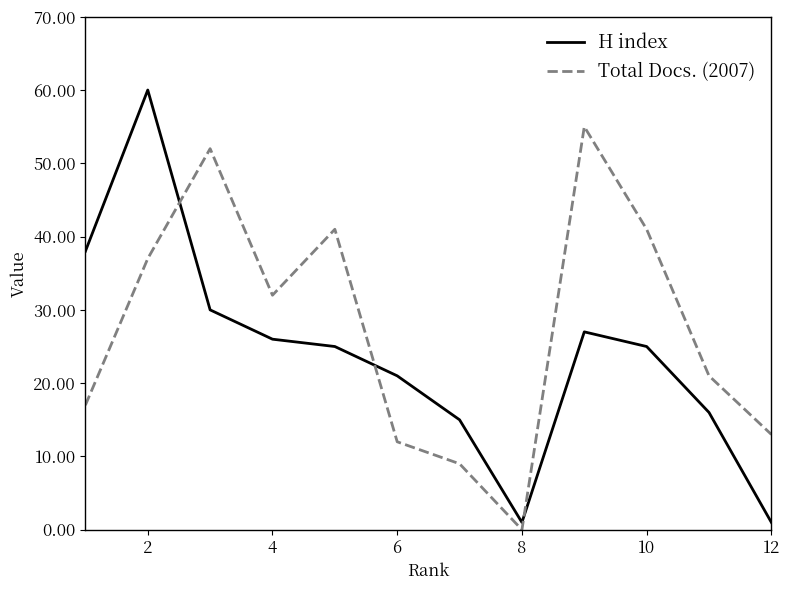

Rank the series by their maximum value, from highest to lowest.

H index, Total Docs. (2007)